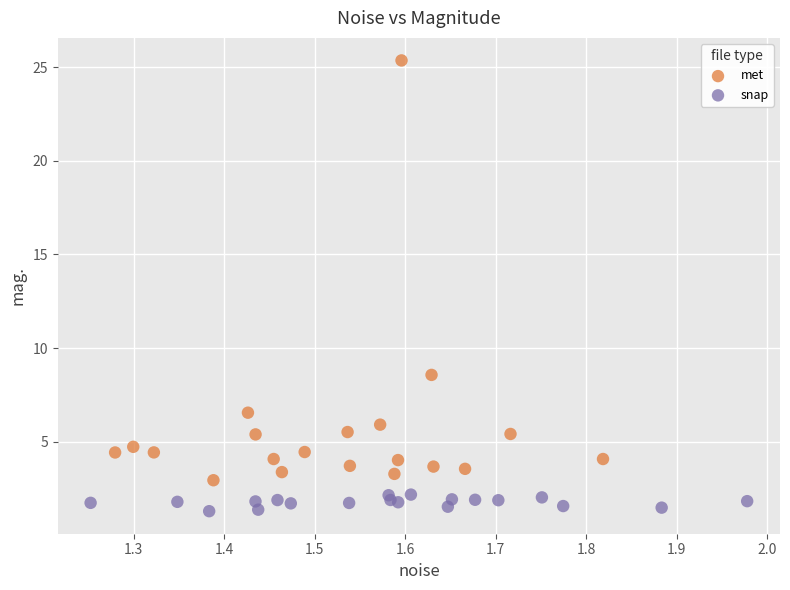

Which series contains the highest Y value?

met